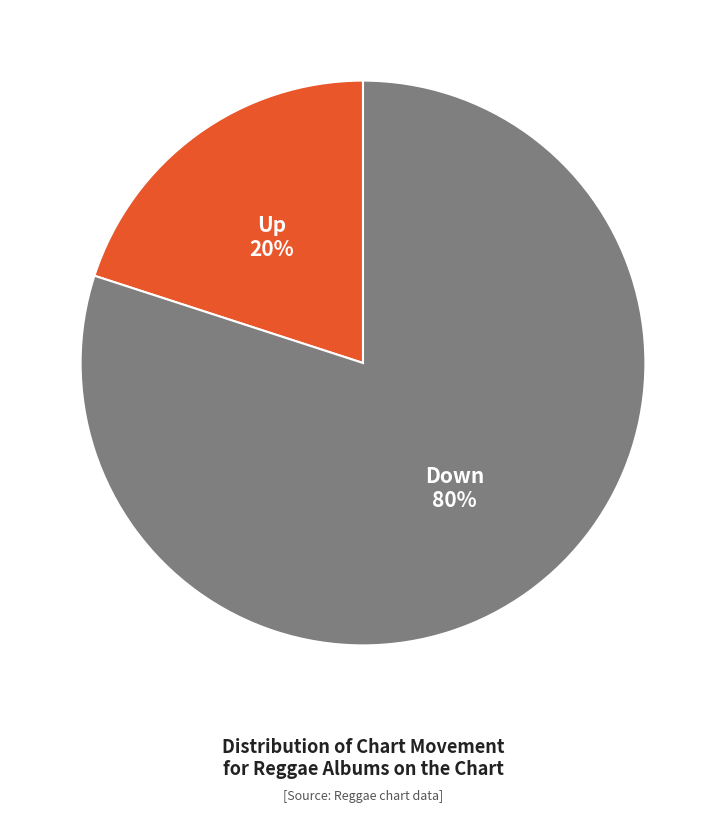

To the nearest percent, what is the difference between the Up and Down slice percentages?

60%